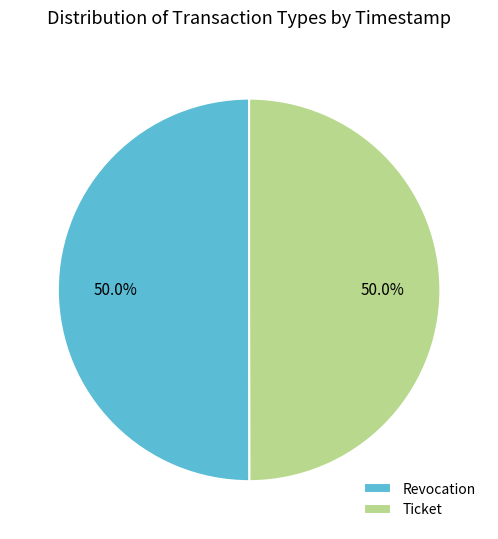

What is the ratio of the value at Revocation to the value at Ticket?

1.0